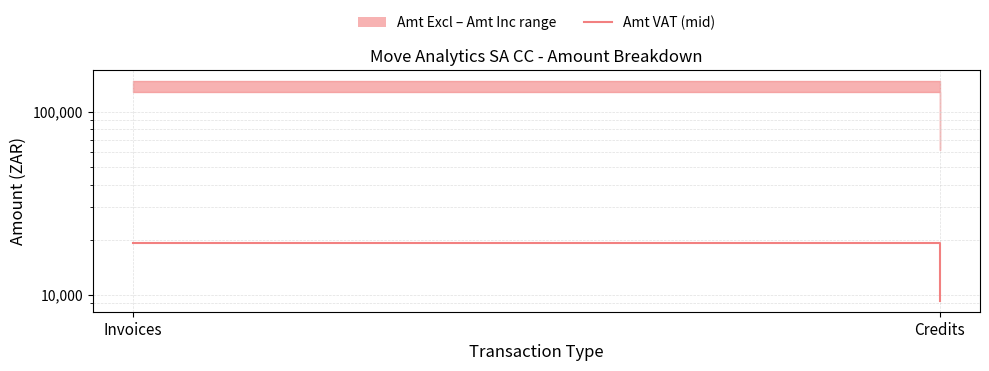

Reading right to left, what are all the values shown in this chart?

Credits=9283.6	Invoices=19131.0